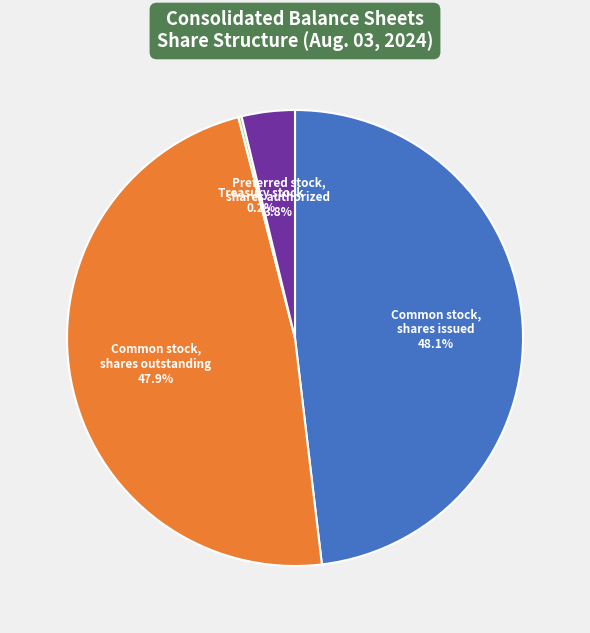

Is there any slice that represents more than half of the pie?

No